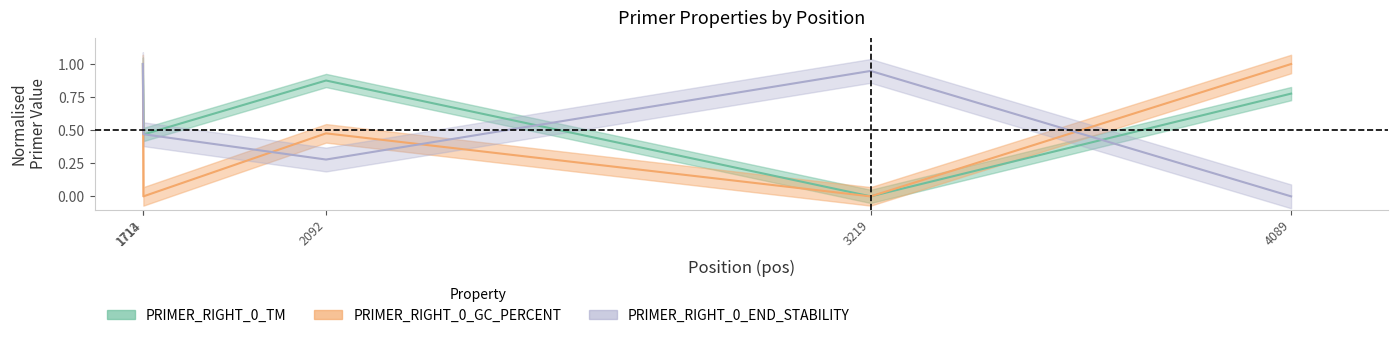

At which category does PRIMER_RIGHT_0_GC_PERCENT reach its first local peak?

2092